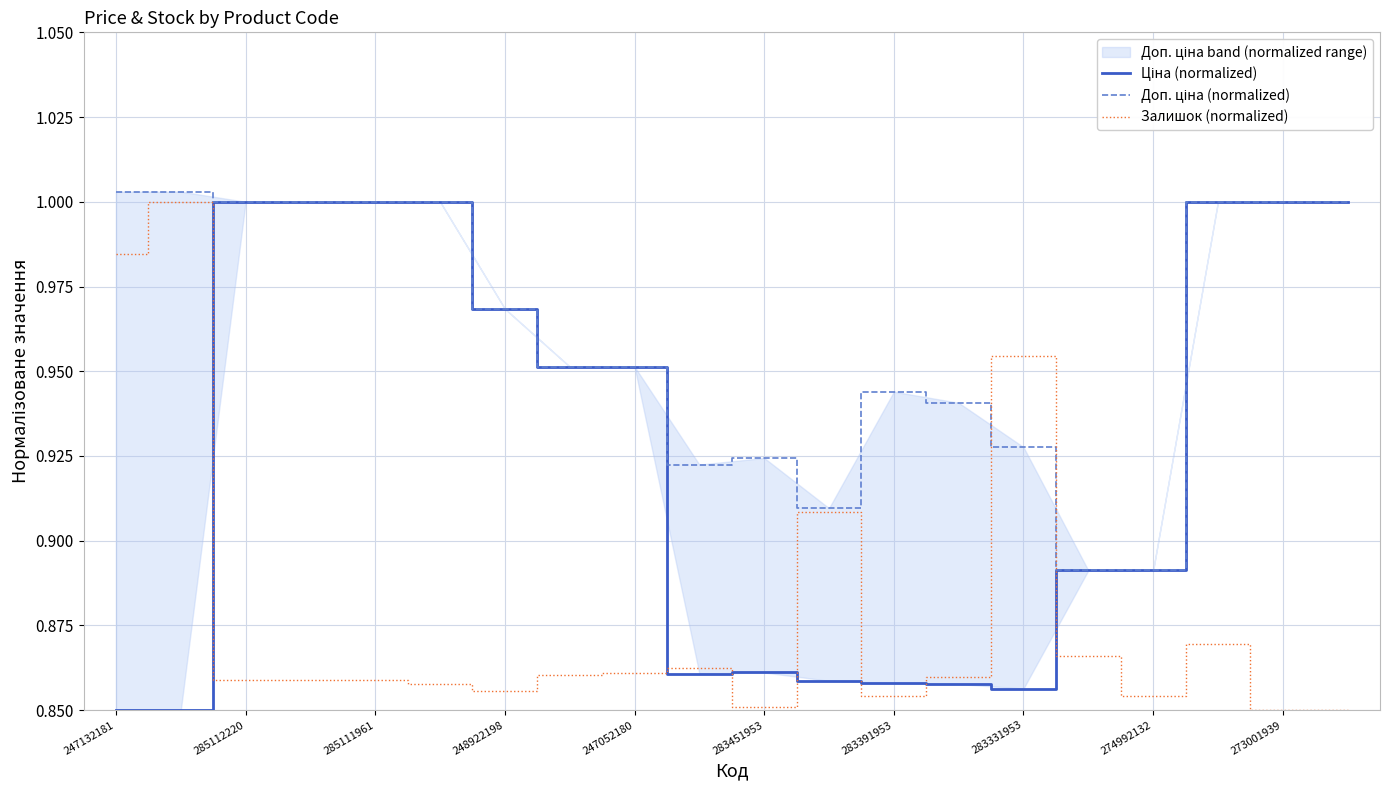

True or false: Доп. ціна (normalized) and Ціна (normalized) cross at least once.

False